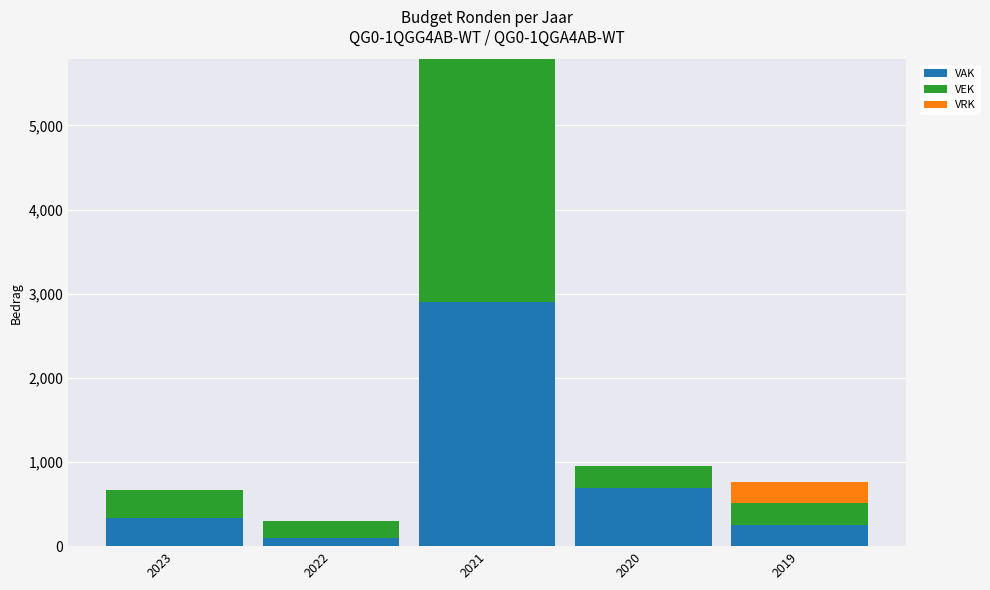

Reading right to left, what are the values for VAK?

2019=256	2020=689	2021=2906	2022=100	2023=332